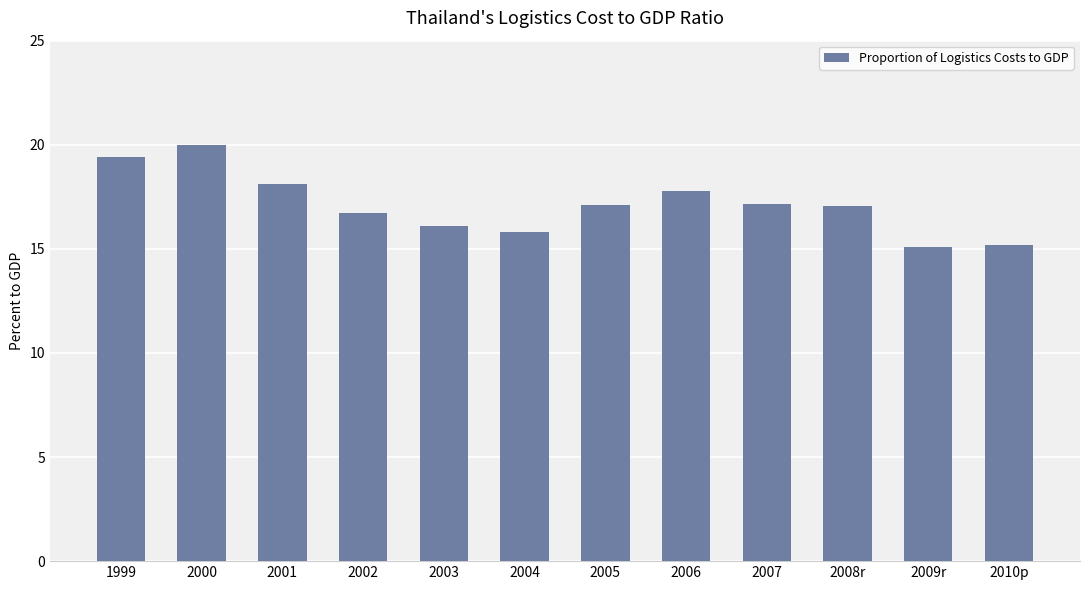

Does the chart contain any negative values?

No